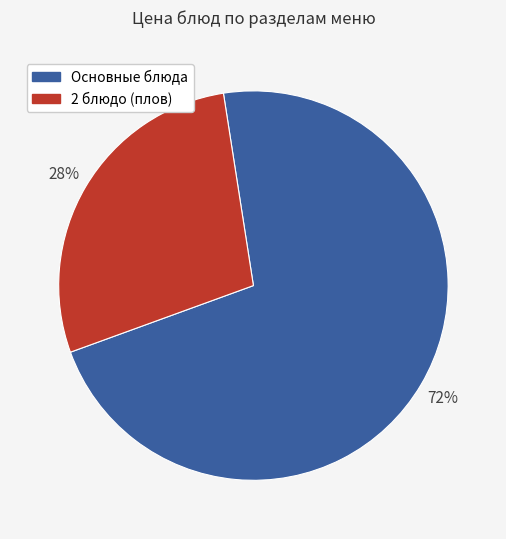

To the nearest percent, what is the difference between the largest and smallest slice percentages?

44%